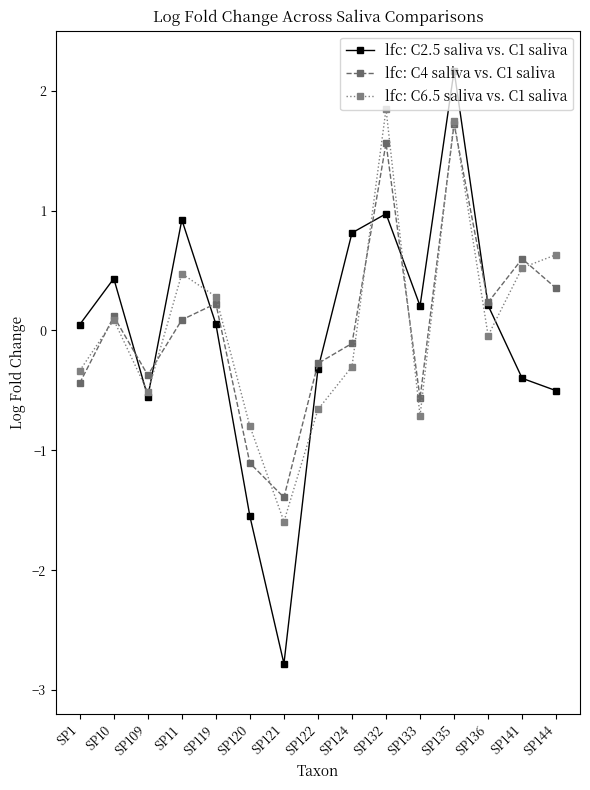

Is it true that lfc: C2.5 saliva vs. C1 saliva equals -0.4 at SP141?

True